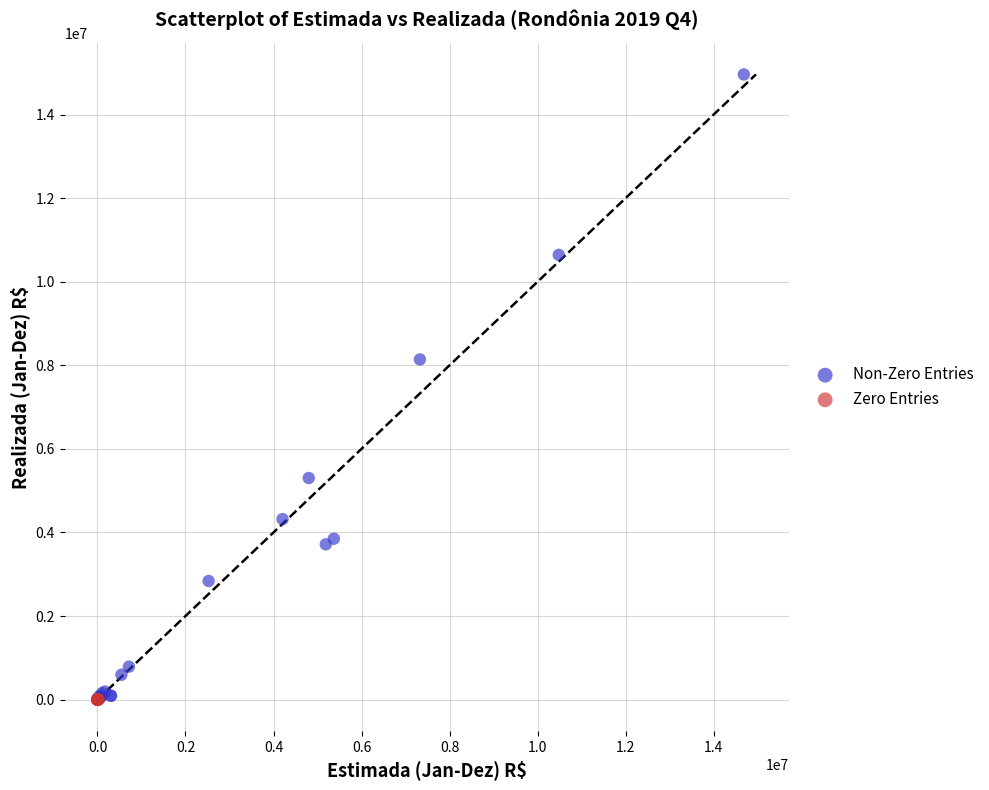

What are all the series names shown in the legend?

Non-Zero Entries, Zero Entries